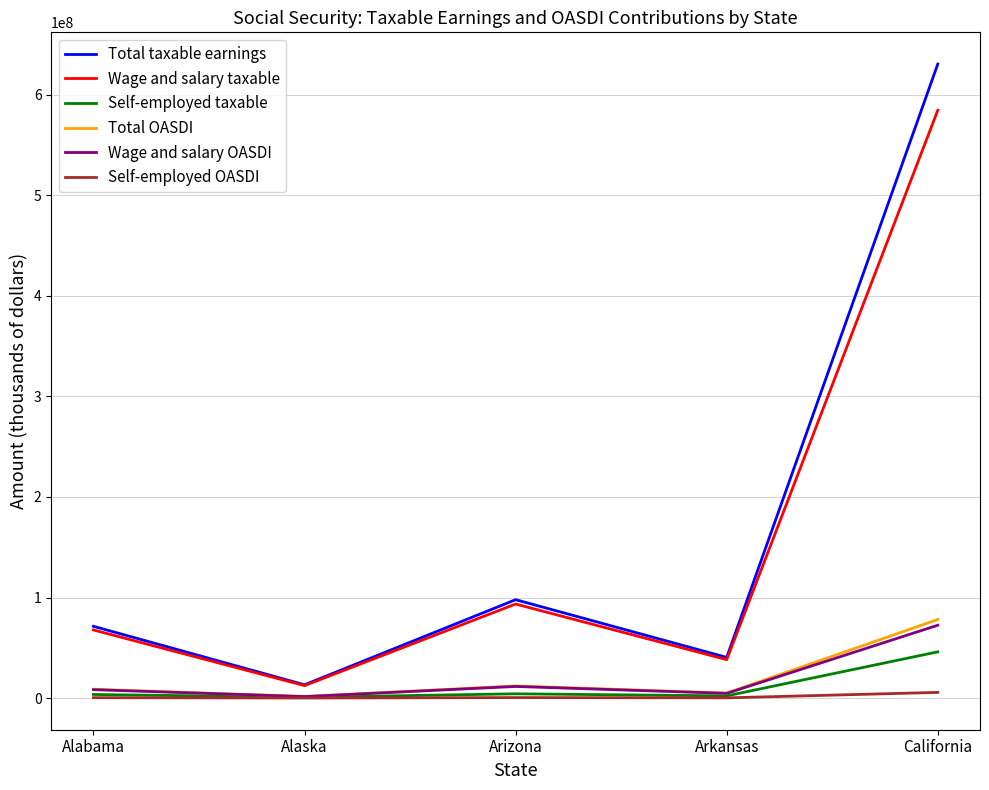

What is the sum of all Total OASDI values?

105834821